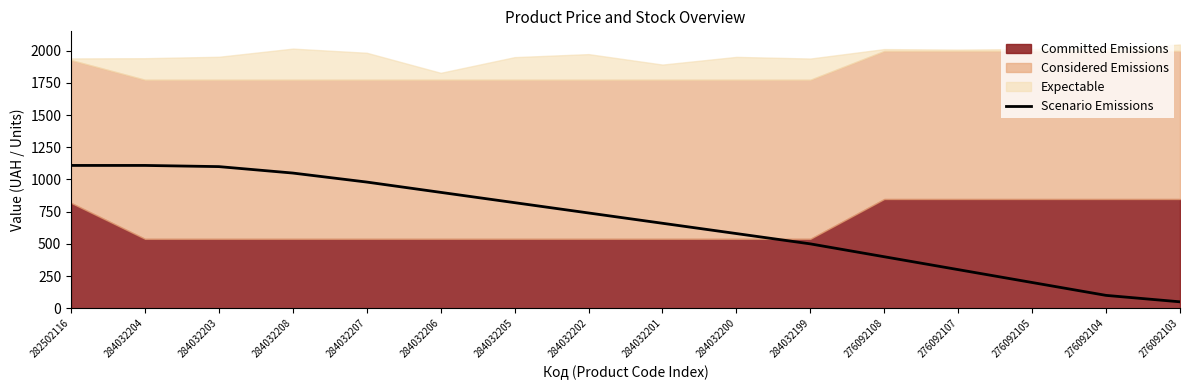

How many categories are shown in the chart?

16